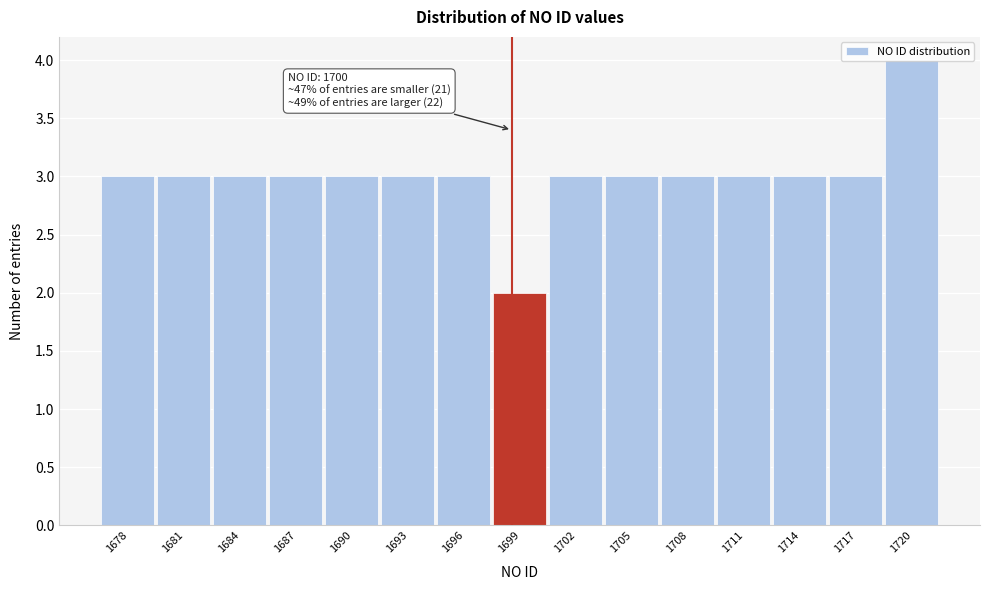

Which label corresponds to the largest value in the chart?

1720